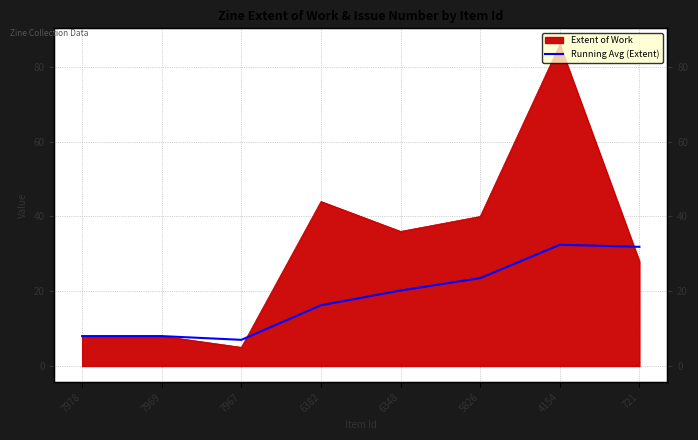

Reading right to left, list all the values displayed in this chart.

31.9	32.4	23.5	20.2	16.2	7.0	8.0	8.0